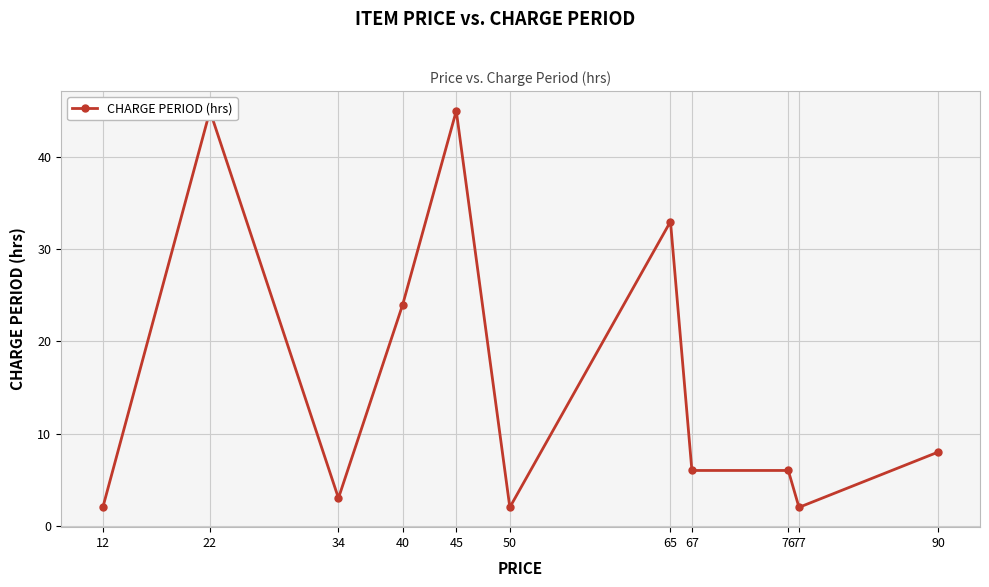

What is the minimum value shown in the chart?

2